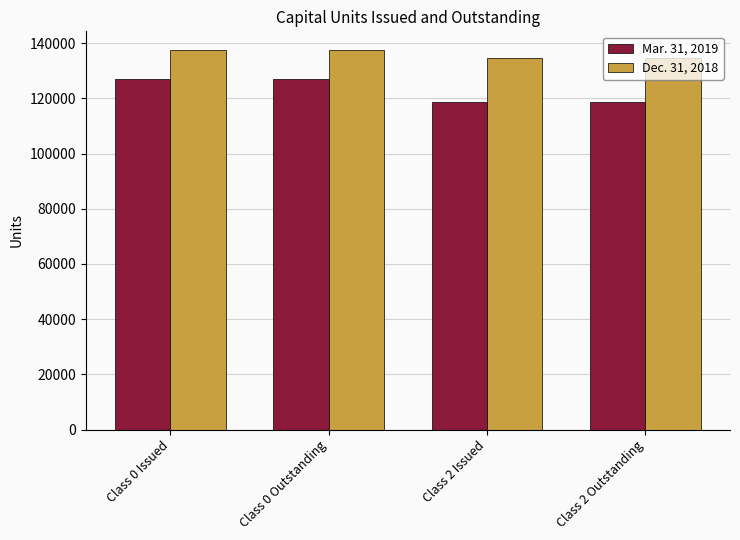

What is the spread (max minus min) of values at Class 0 Issued?

10442.7